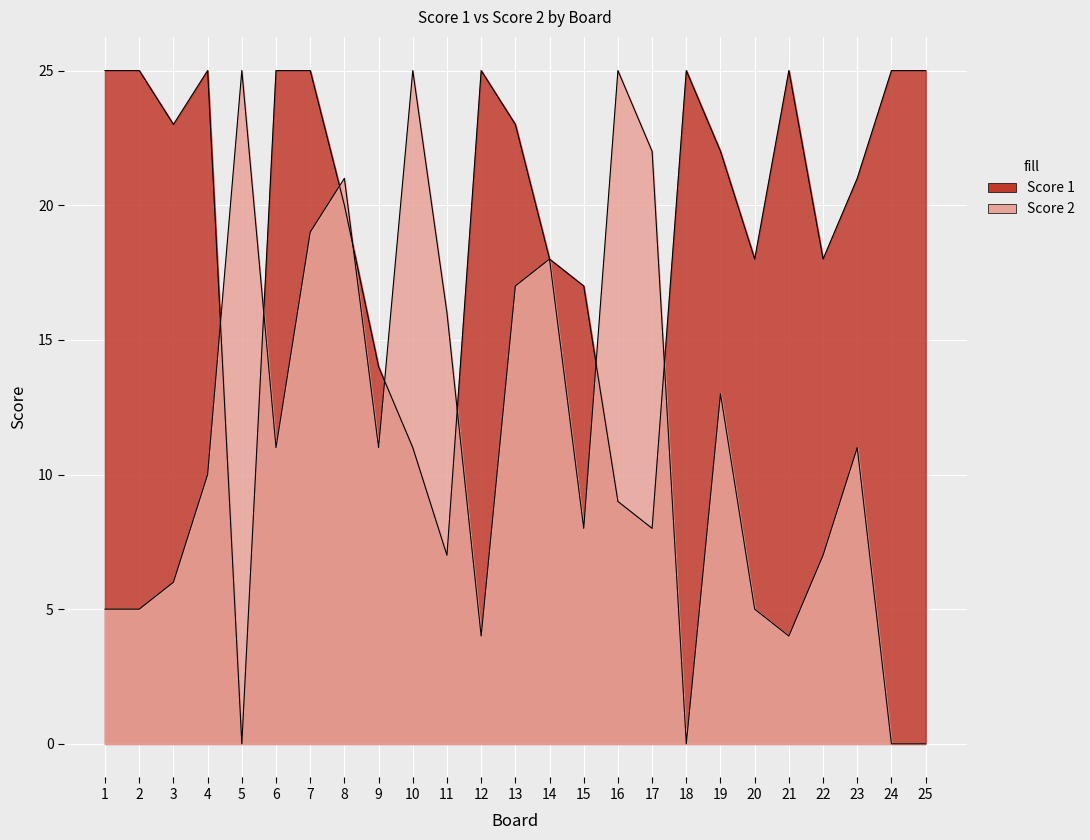

List the series in order of their peak value, highest first.

Score 1, Score 2